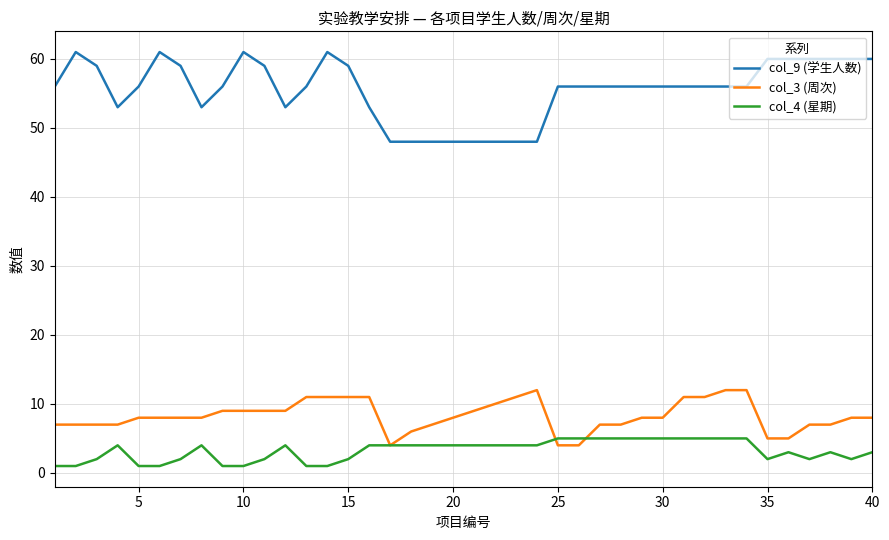

Which series has the largest total across all categories?

col_9 (学生人数)